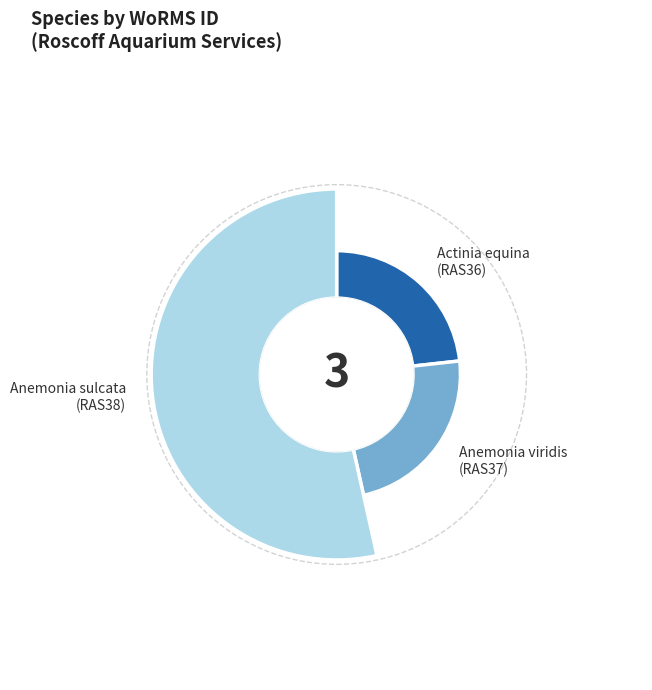

To the nearest percent, what percentage of the pie is Anemonia viridis
(RAS37)?

23%